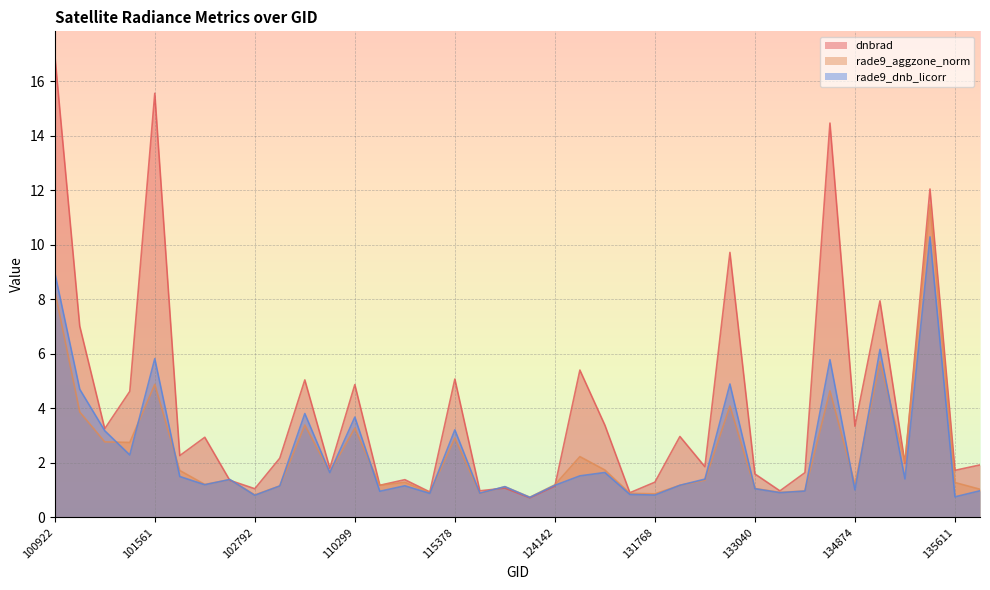

What is the sum of the rade9_dnb_licorr values at 121308 and 135611?

1.9